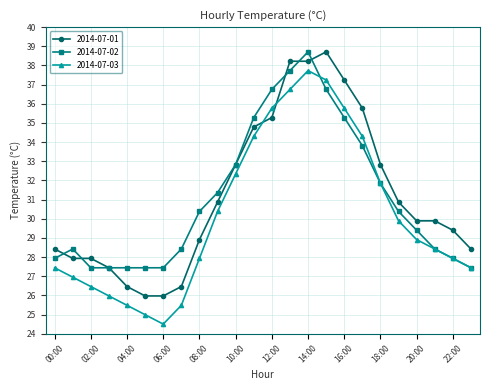

What is the minimum value for 2014-07-01?

26.0